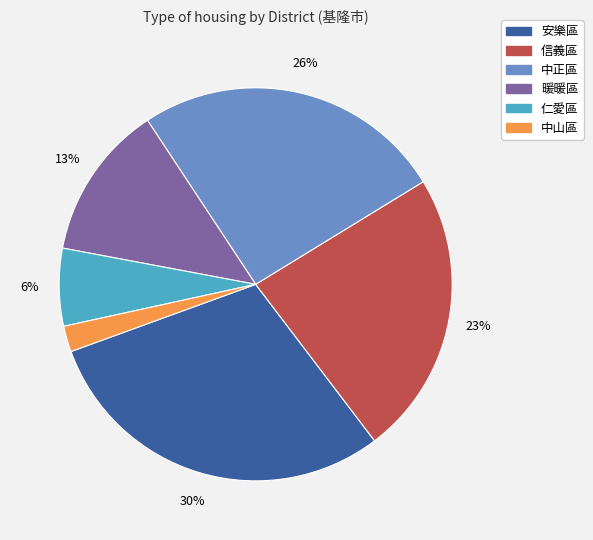

Is the sum of 信義區 and 中正區 greater than half?

No